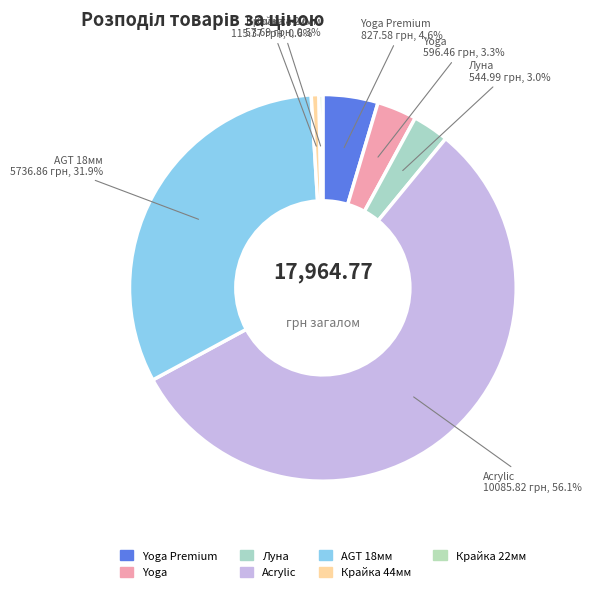

Do Луна and Yoga Premium together represent more than half of the pie?

No